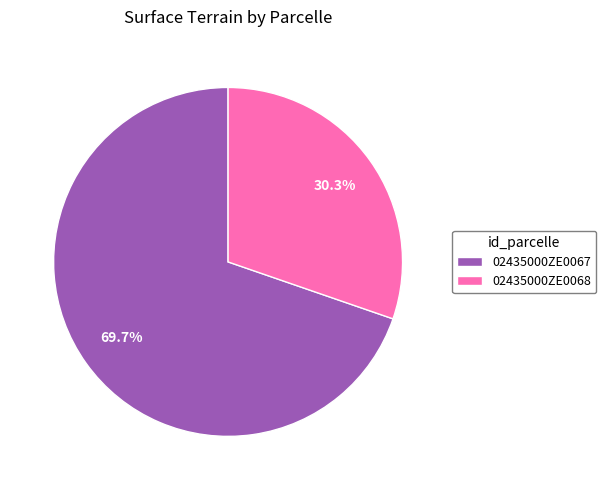

What percentage do 02435000ZE0067 and 02435000ZE0068 together represent?

100.0%